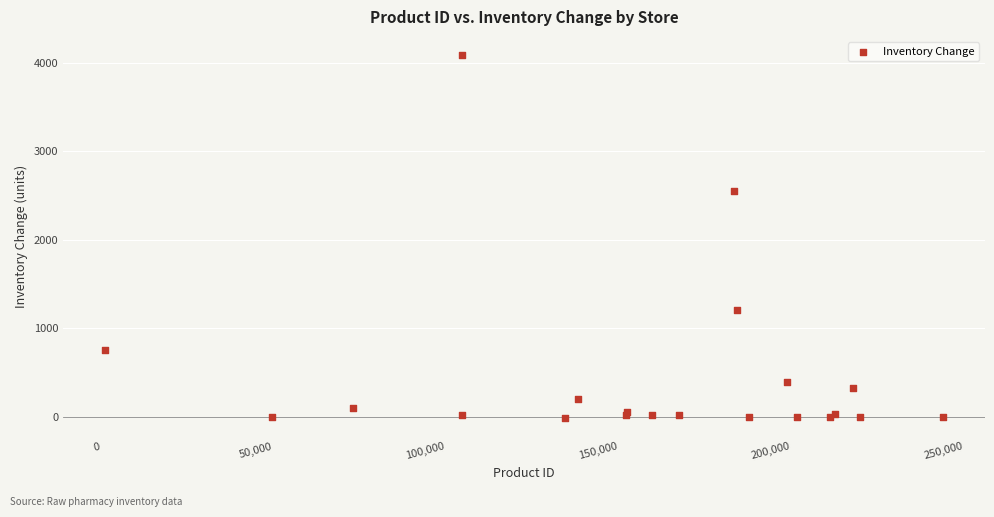

What Y value in the scatter plot is closest to 2034?

2556